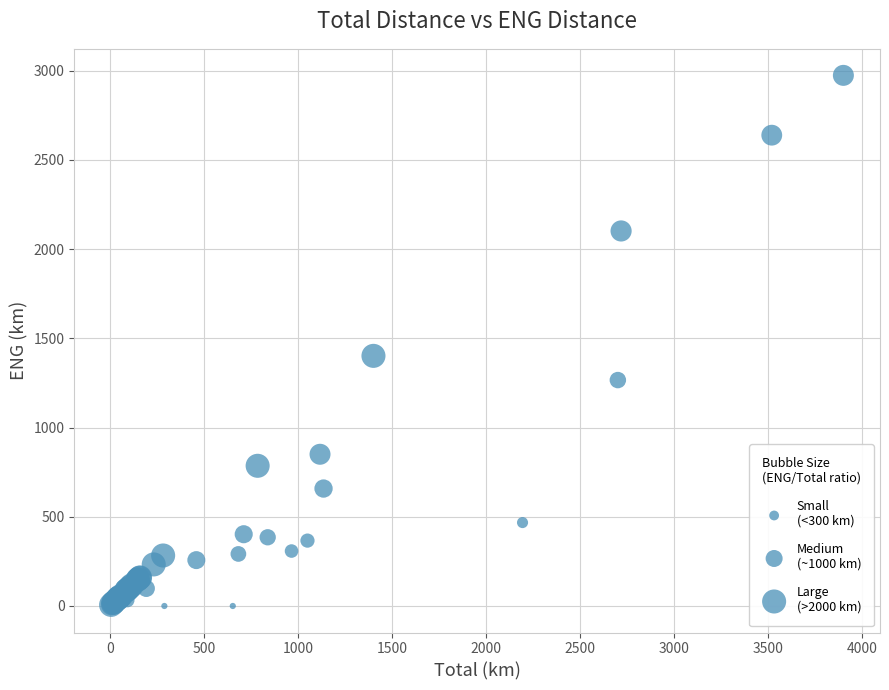

What Y value in the scatter plot is closest to 1486?

1401.4